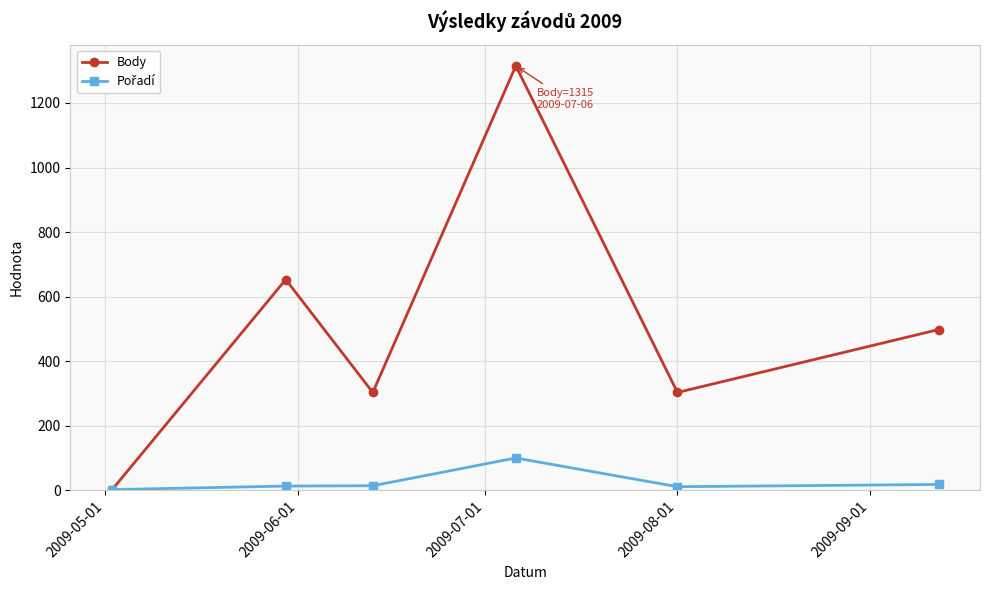

Which series has the largest total across all categories?

Body